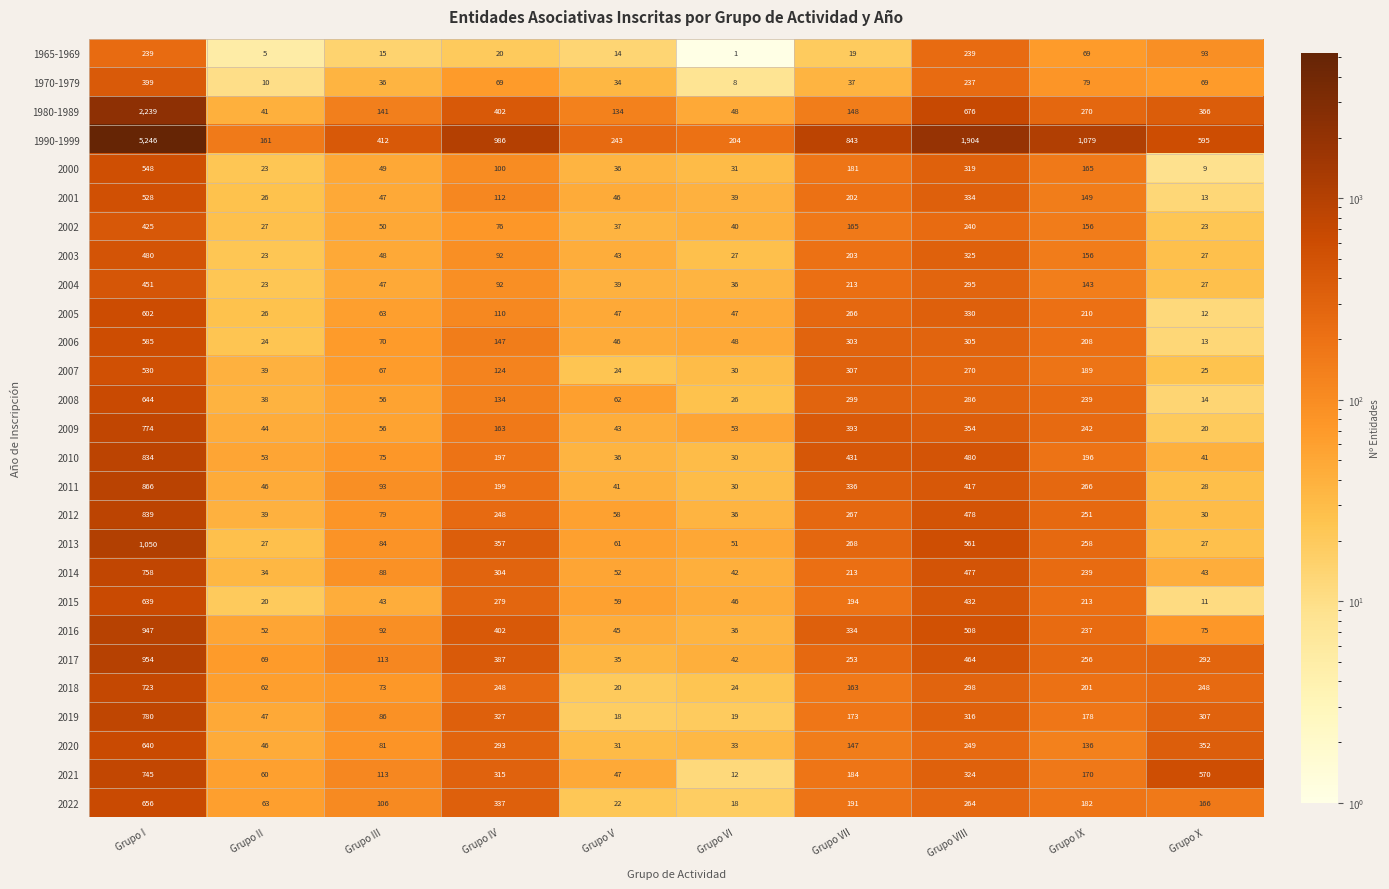

Which series changed the most between Grupo III and Grupo IV?

1990-1999